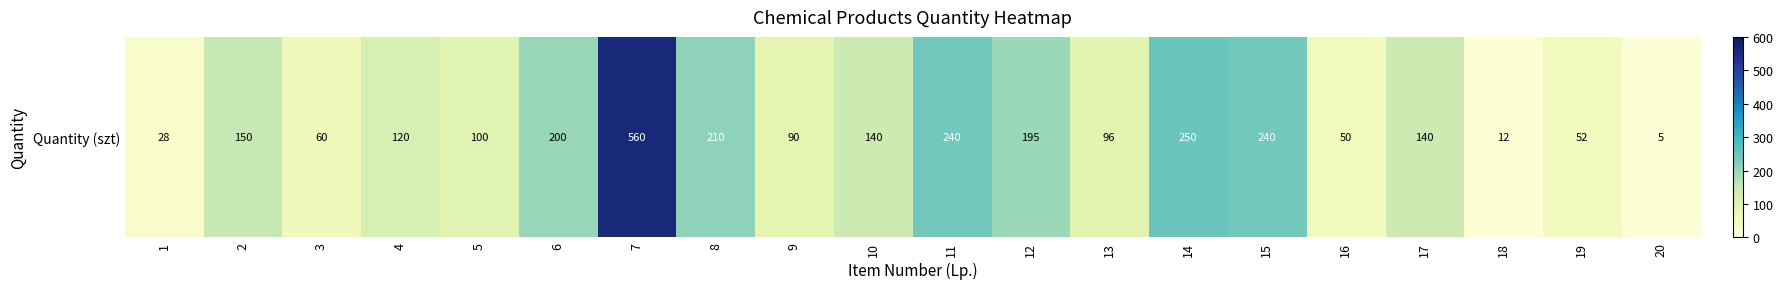

Reading left to right, transcribe all the data shown in this chart.

1=28	2=150	3=60	4=120	5=100	6=200	7=560	8=210	9=90	10=140	11=240	12=195	13=96	14=250	15=240	16=50	17=140	18=12	19=52	20=5